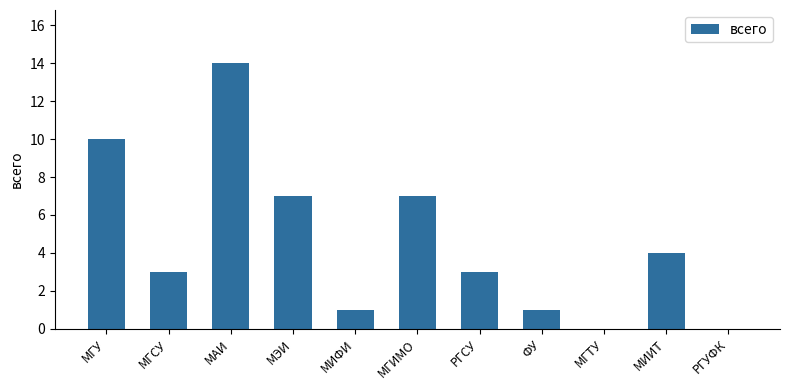

What is the sum of all values?

50